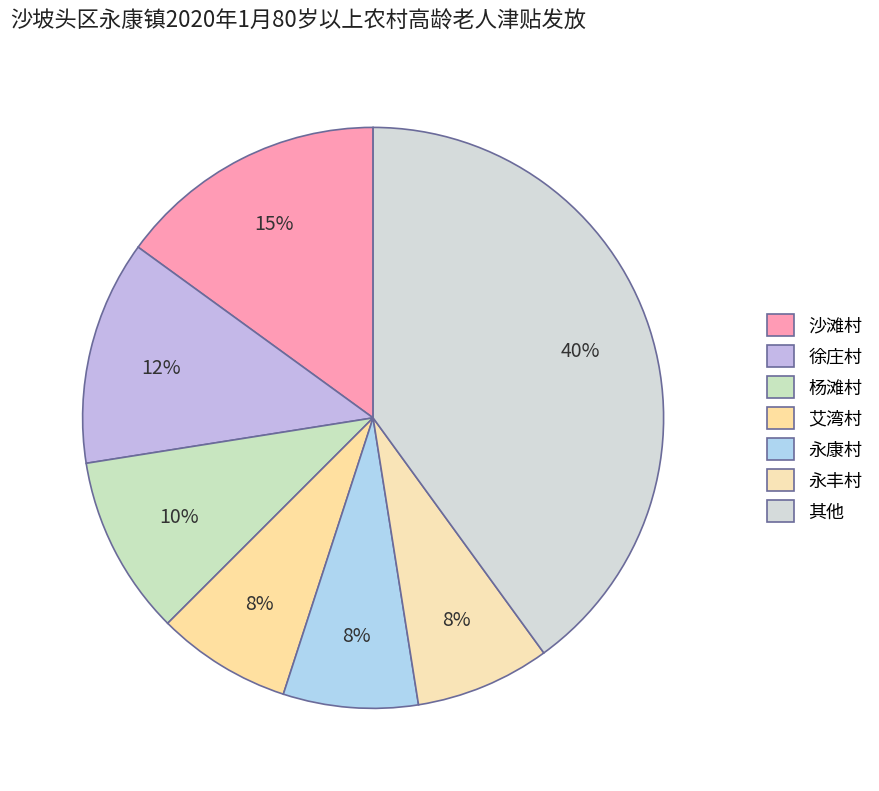

What is the largest slice in the pie chart?

其他